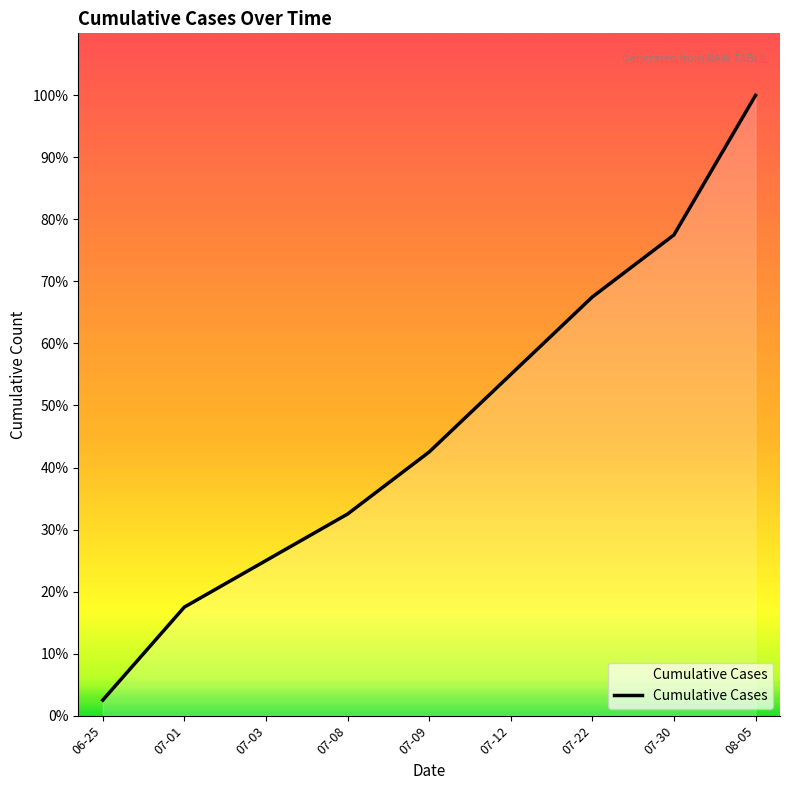

Rank the categories by value from lowest to highest.

06-25, 07-01, 07-03, 07-08, 07-09, 07-12, 07-22, 07-30, 08-05